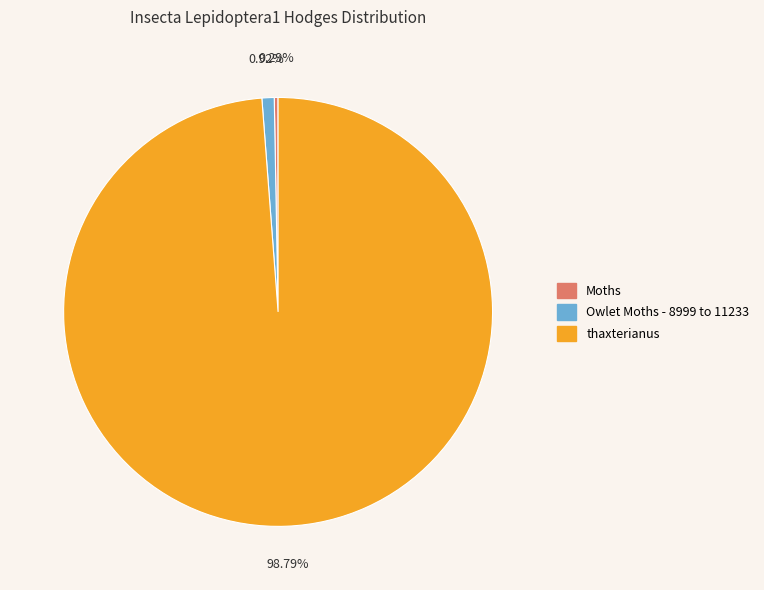

Which category has the biggest portion of the pie?

thaxterianus